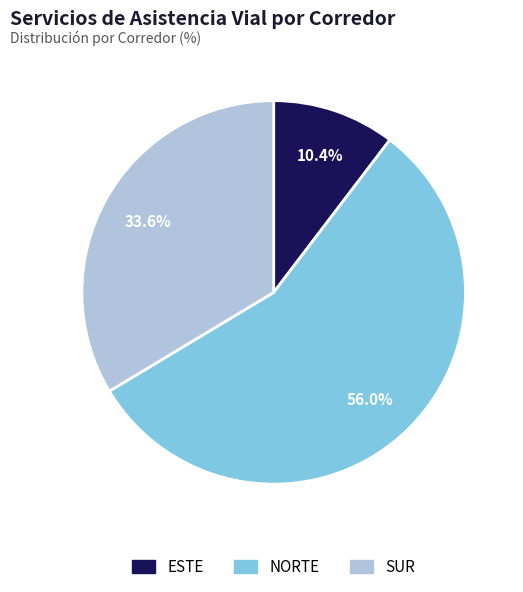

What portion of the pie excludes SUR?

66.4%